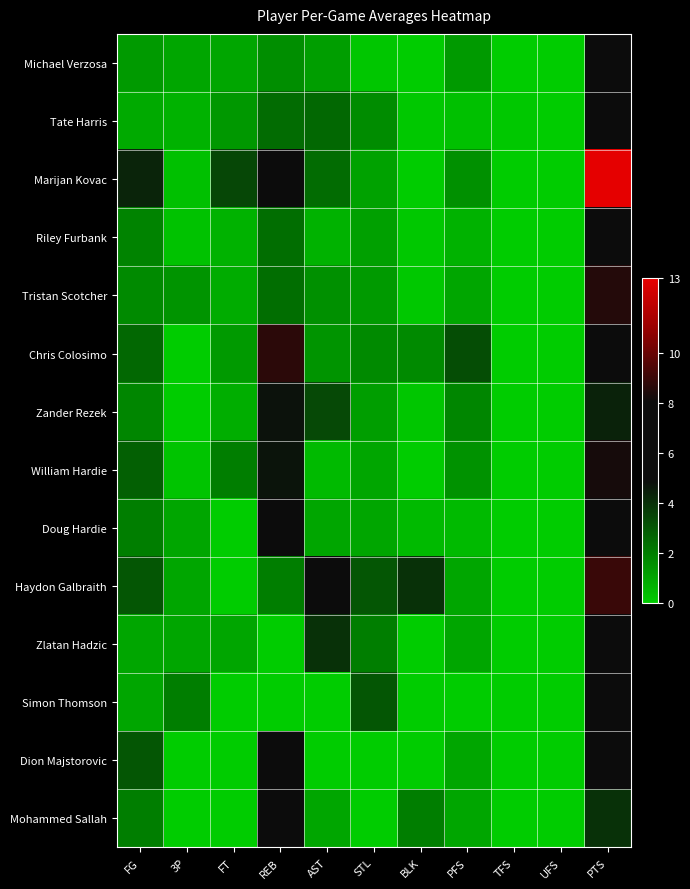

Reading left to right, transcribe all the data shown in this chart.

Michael Verzosa: FG=1.3	3P=1.0	FT=1.0	REB=1.6	AST=1.2	STL=0.2	BLK=0.0	PFS=1.3	TFS=0.0	UFS=0.0	PTS=6.6
Tate Harris: FG=0.9	3P=0.7	FT=1.3	REB=2.4	AST=2.6	STL=1.7	BLK=0.1	PFS=0.3	TFS=0.1	UFS=0.0	PTS=5.1
Marijan Kovac: FG=4.3	3P=0.3	FT=3.4	REB=6.1	AST=2.4	STL=1.1	BLK=0.0	PFS=1.6	TFS=0.0	UFS=0.0	PTS=13.1
Riley Furbank: FG=1.9	3P=0.3	FT=0.7	REB=2.4	AST=0.7	STL=1.1	BLK=0.1	PFS=0.7	TFS=0.0	UFS=0.0	PTS=5.3
Tristan Scotcher: FG=1.7	3P=1.4	FT=0.9	REB=2.4	AST=1.6	STL=1.3	BLK=0.1	PFS=1.0	TFS=0.0	UFS=0.0	PTS=8.6
Chris Colosimo: FG=2.6	3P=0.0	FT=1.3	REB=8.7	AST=1.4	STL=1.7	BLK=1.7	PFS=3.3	TFS=0.0	UFS=0.0	PTS=6.4
Zander Rezek: FG=1.8	3P=0.0	FT=0.8	REB=4.8	AST=3.4	STL=1.2	BLK=0.2	PFS=1.8	TFS=0.0	UFS=0.0	PTS=4.4
William Hardie: FG=2.8	3P=0.2	FT=2.0	REB=4.8	AST=0.5	STL=1.0	BLK=0.0	PFS=1.5	TFS=0.0	UFS=0.0	PTS=8.2
Doug Hardie: FG=2.0	3P=1.0	FT=0.0	REB=8.0	AST=1.0	STL=1.0	BLK=0.5	PFS=0.5	TFS=0.0	UFS=0.0	PTS=7.0
Haydon Galbraith: FG=3.0	3P=1.0	FT=0.0	REB=2.0	AST=5.0	STL=3.0	BLK=4.0	PFS=1.0	TFS=0.0	UFS=0.0	PTS=9.0
Zlatan Hadzic: FG=1.0	3P=1.0	FT=1.0	REB=0.0	AST=4.0	STL=2.0	BLK=0.0	PFS=1.0	TFS=0.0	UFS=0.0	PTS=6.0
Simon Thomson: FG=1.0	3P=2.0	FT=0.0	REB=0.0	AST=0.0	STL=3.0	BLK=0.0	PFS=0.0	TFS=0.0	UFS=0.0	PTS=8.0
Dion Majstorovic: FG=3.0	3P=0.0	FT=0.0	REB=7.0	AST=0.0	STL=0.0	BLK=0.0	PFS=1.0	TFS=0.0	UFS=0.0	PTS=6.0
Mohammed Sallah: FG=2.0	3P=0.0	FT=0.0	REB=6.0	AST=1.0	STL=0.0	BLK=2.0	PFS=1.0	TFS=0.0	UFS=0.0	PTS=4.0